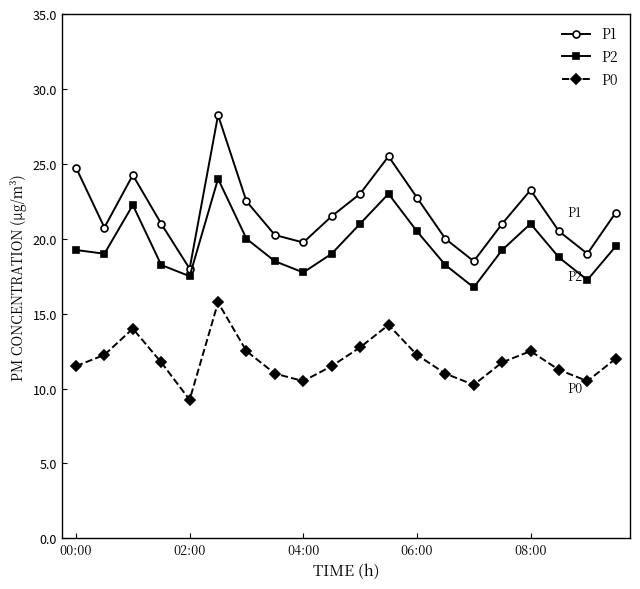

How many interior local peaks does the P2 series have?

4